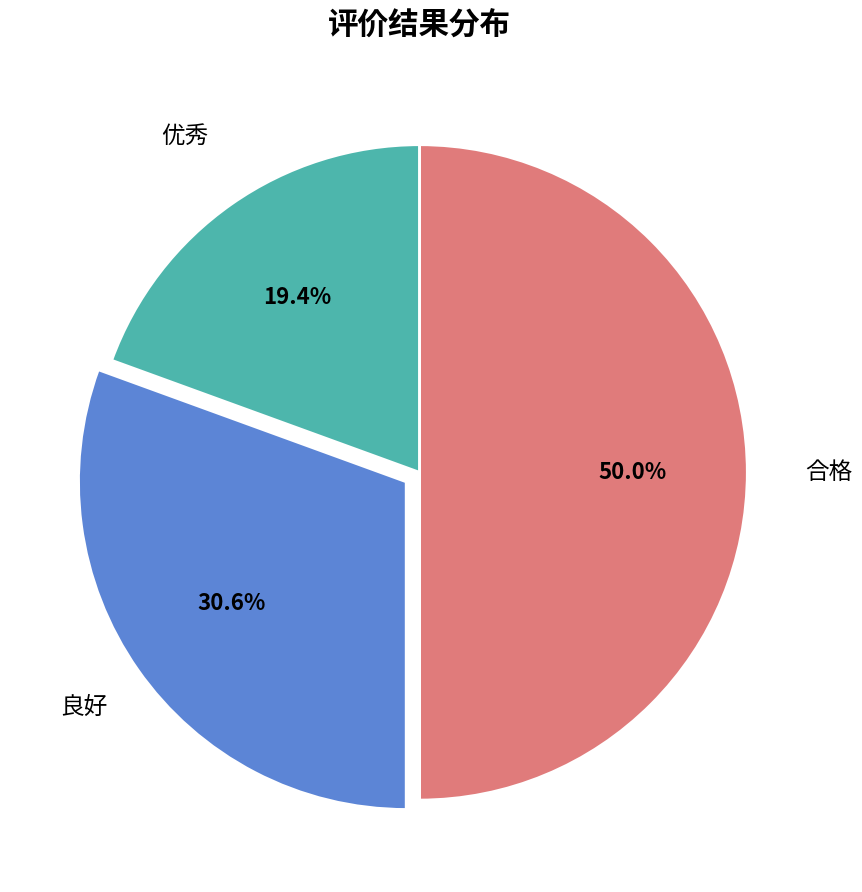

Rank the categories by value from lowest to highest.

优秀, 良好, 合格